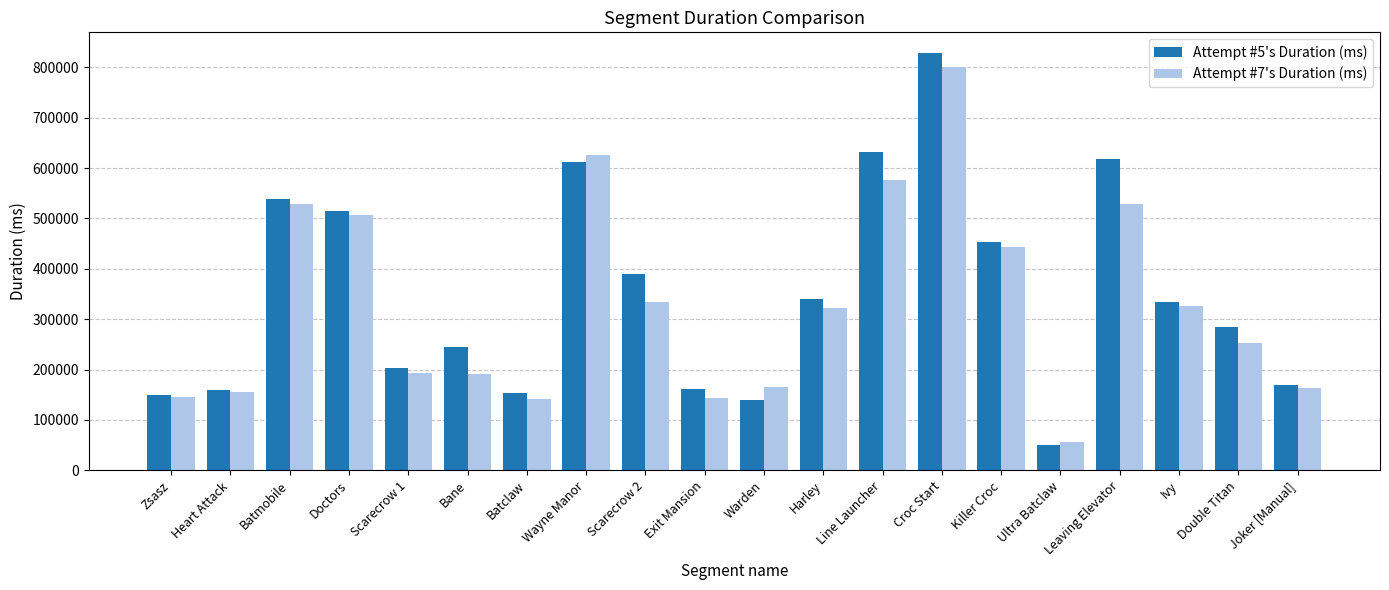

What is the highest value of the Attempt #7's Duration (ms) series?

801560